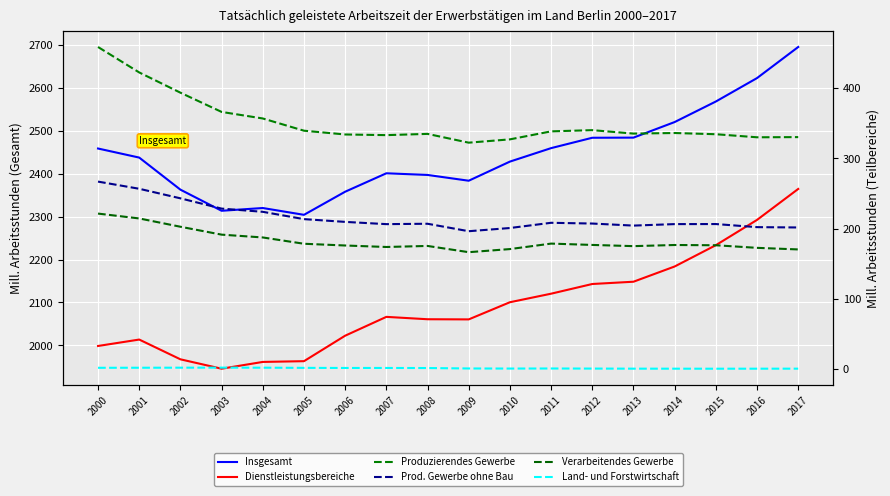

The Dienstleistungsbereiche series shows 1286.8 at 2004. True or false?

False